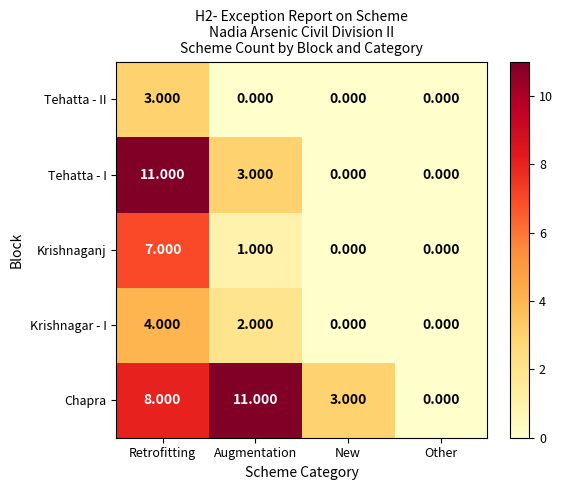

What is the total value across all series at New?

3